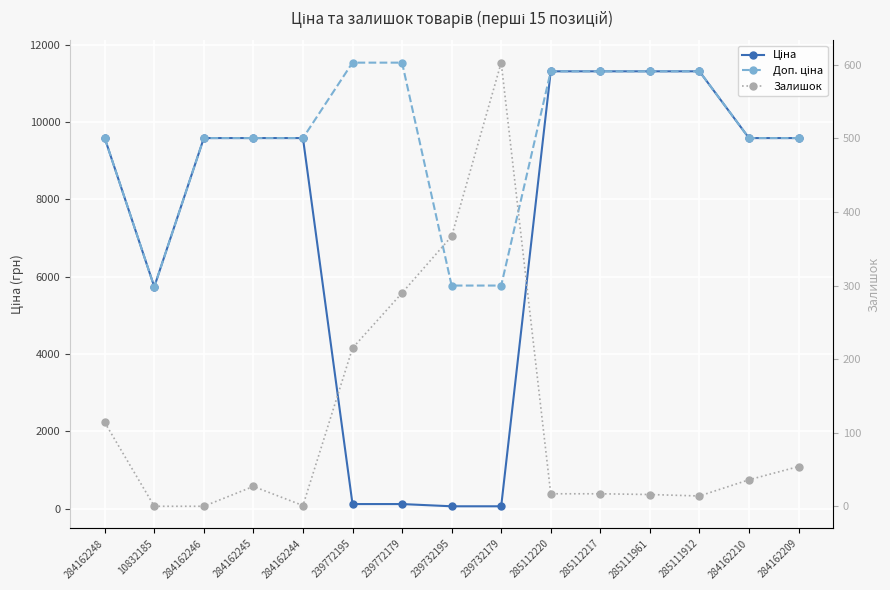

What is the sum of the Залишок values at 239772195 and 284162210?

251.0